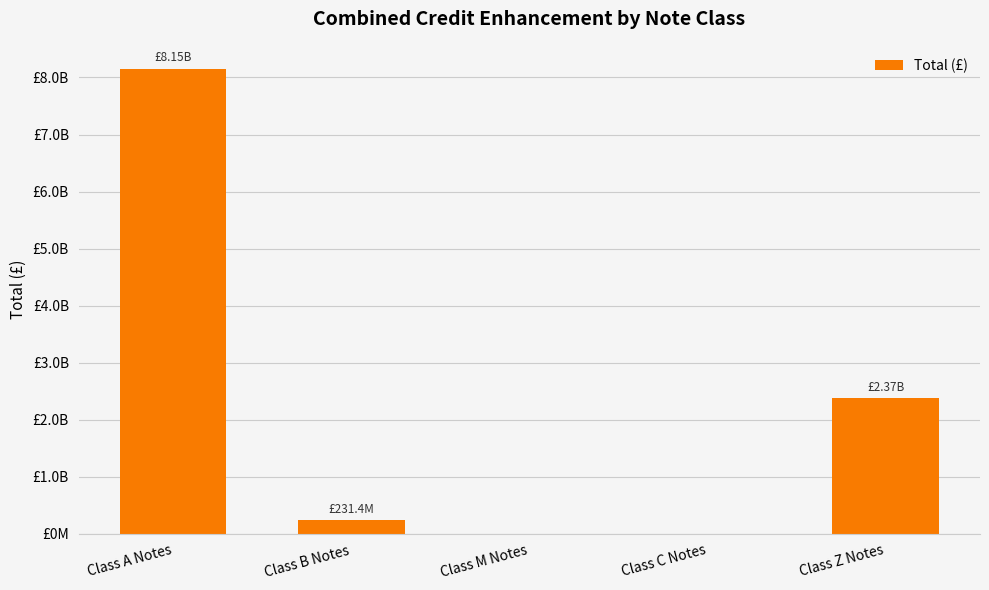

What position from the right is Class M Notes?

3